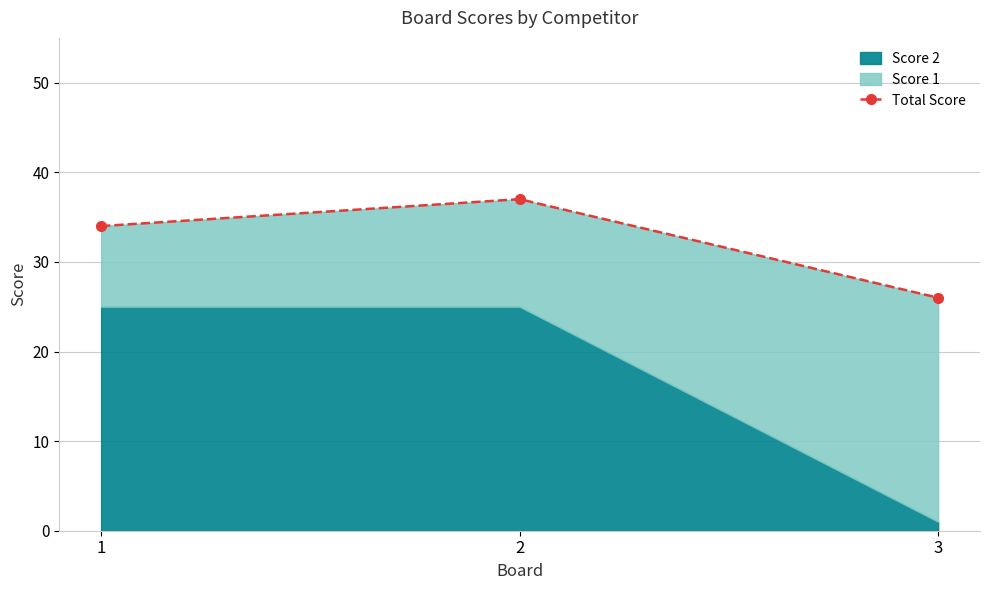

What is the minimum value shown in the chart?

26